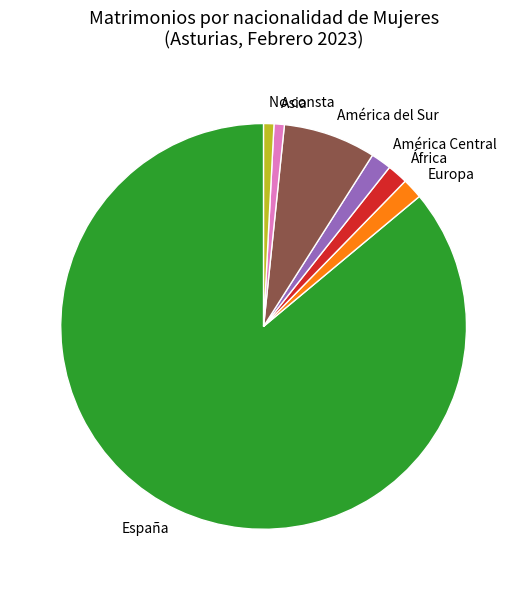

Is there a majority slice in this chart?

Yes